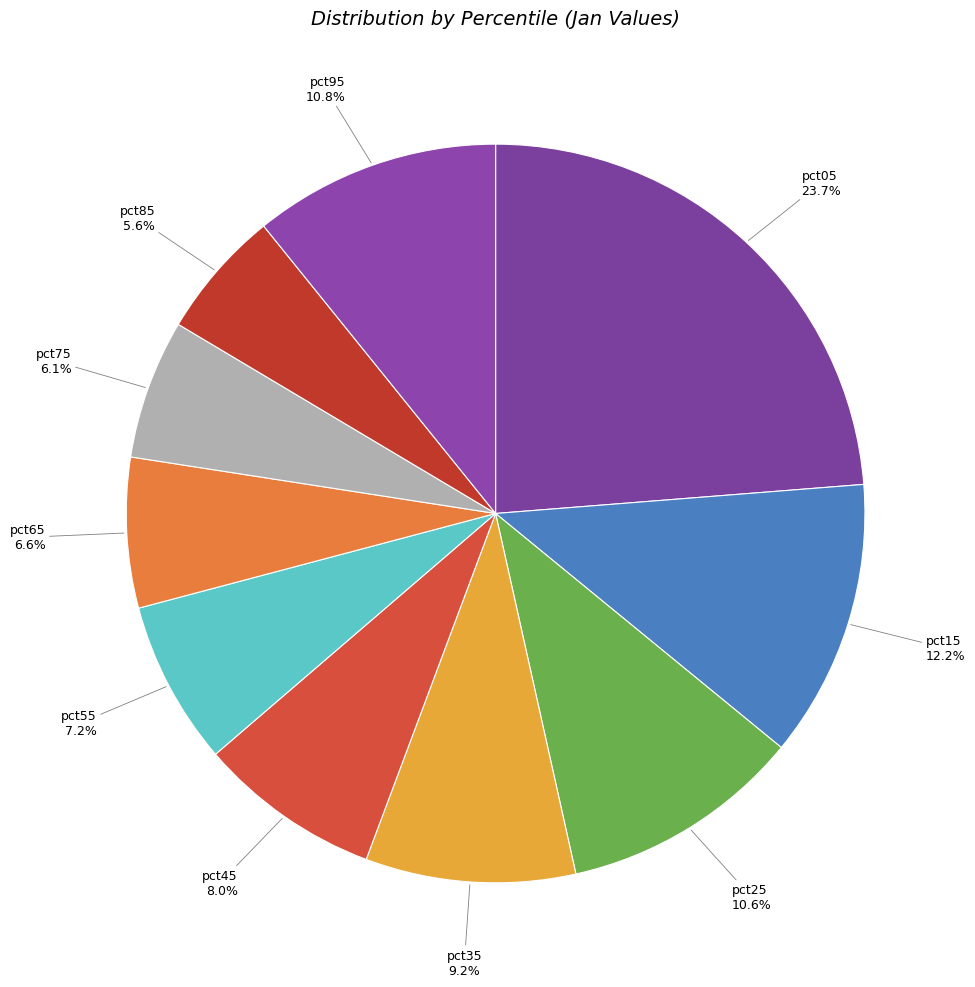

To the nearest percent, what is the difference between the largest and smallest slice percentages?

18%